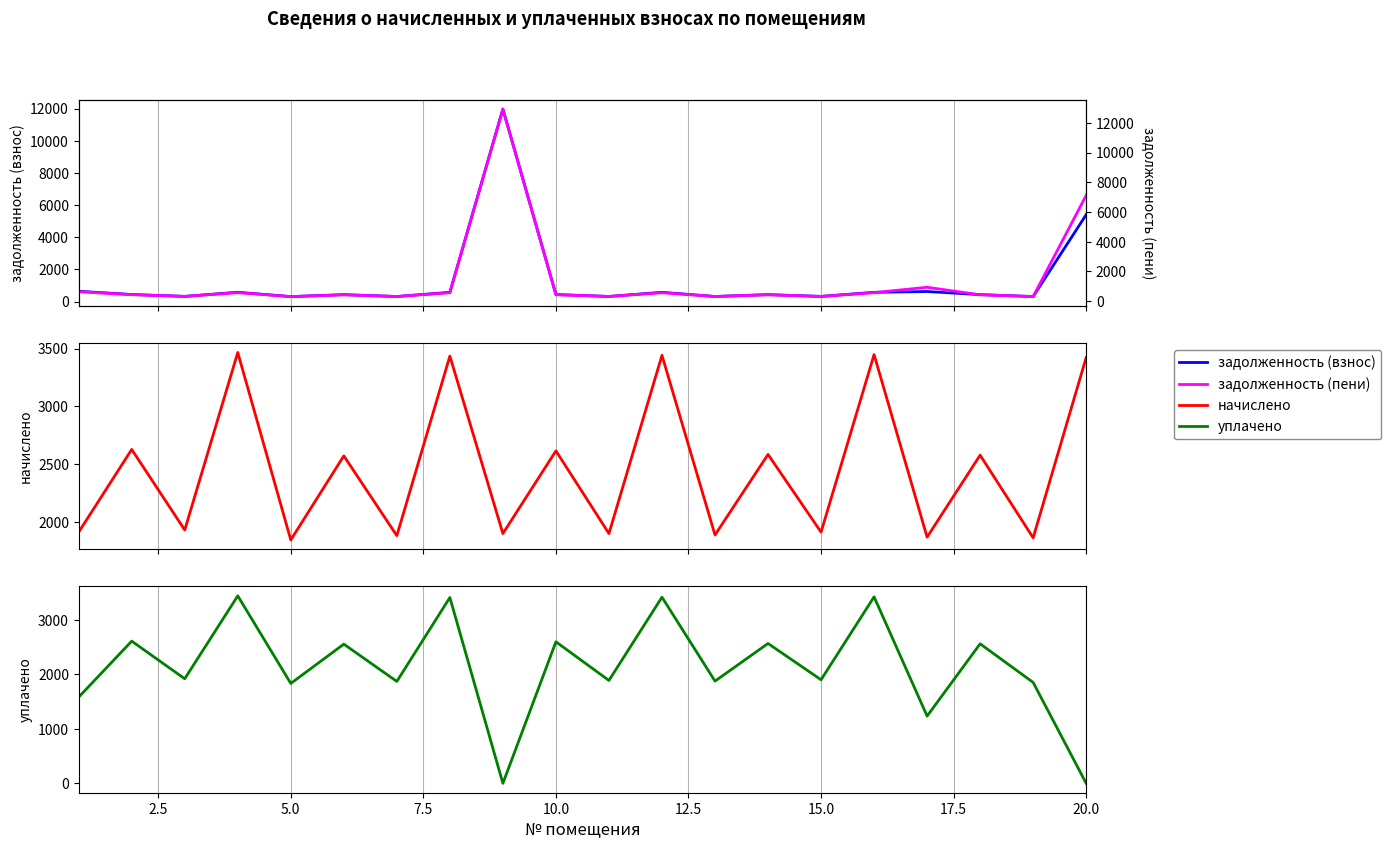

What is the maximum value for начислено?

3465.8